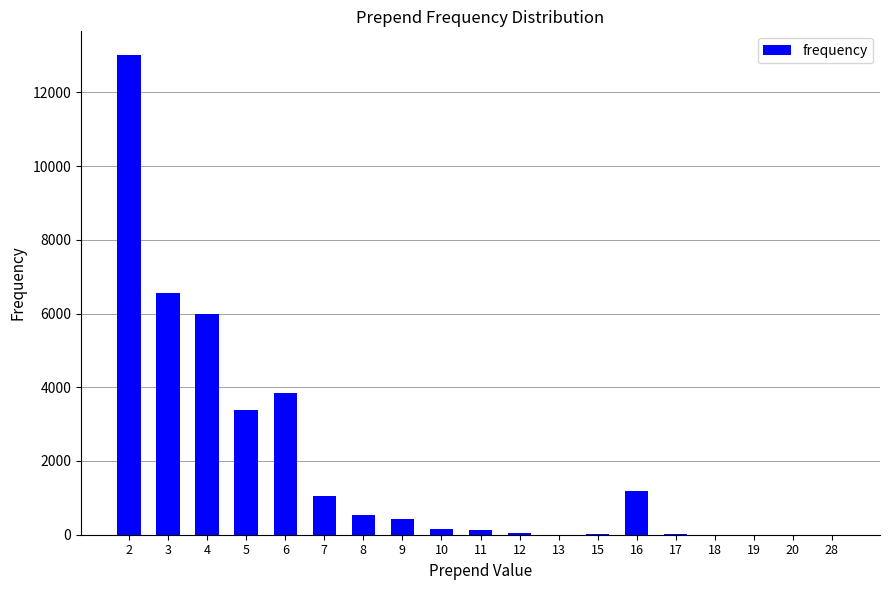

What is the average value?

1912